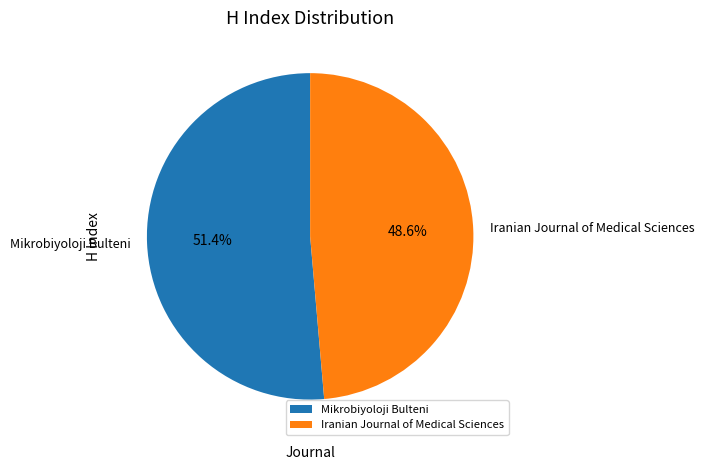

How much of the chart is everything except Mikrobiyoloji Bulteni?

48.6%